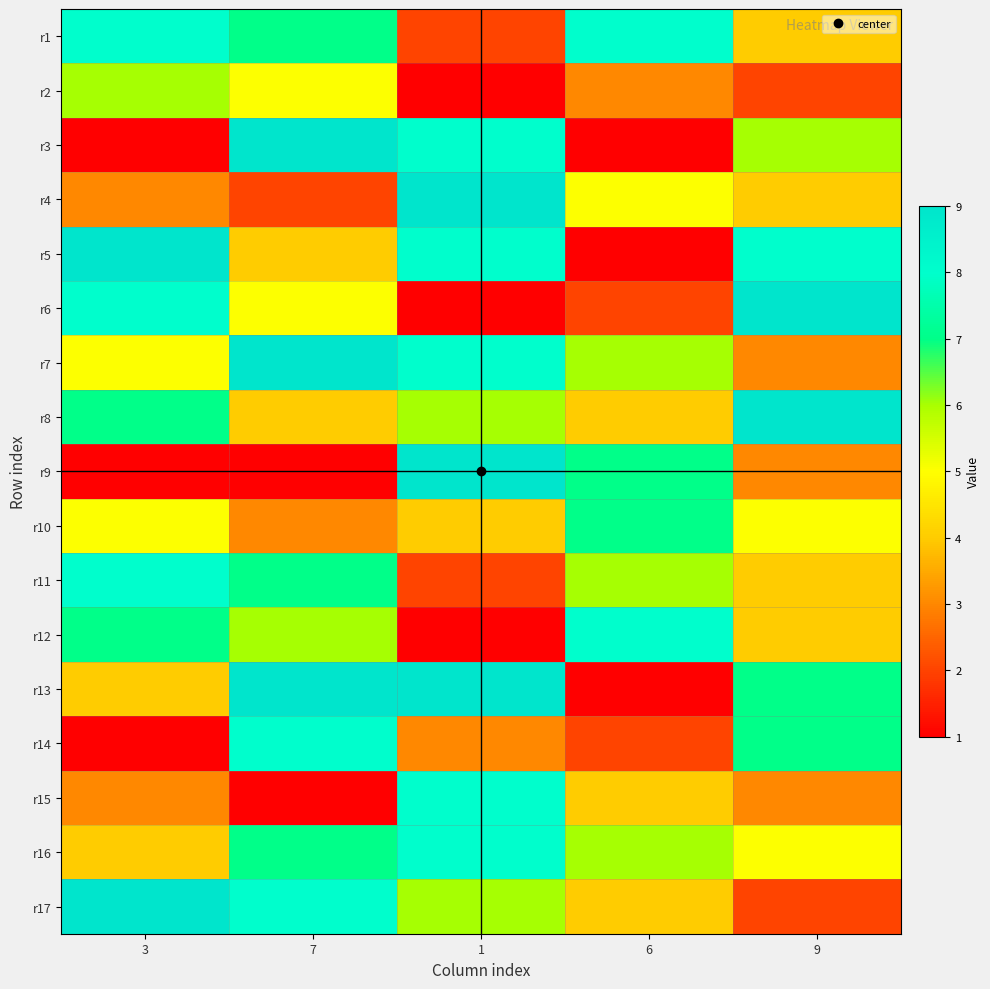

What is the difference between the highest and lowest values at 6?

7